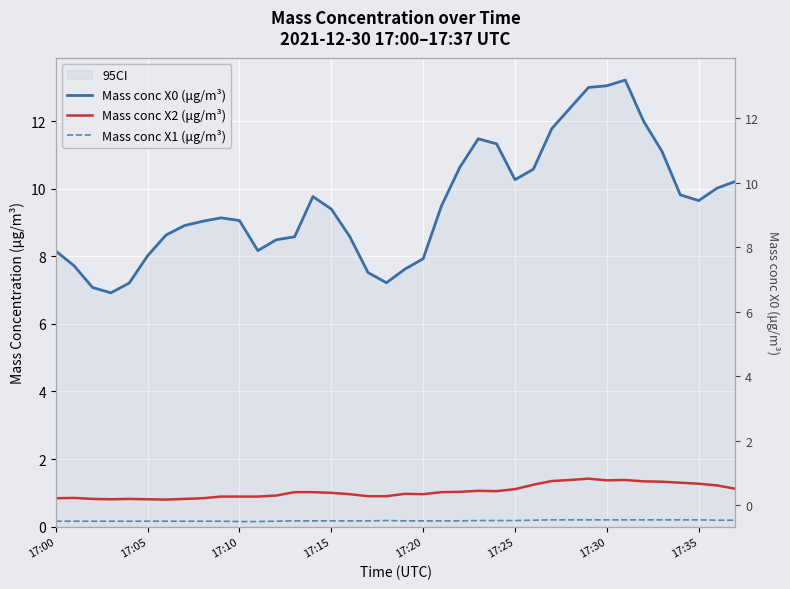

Which category has the lowest value across all series?

17:10